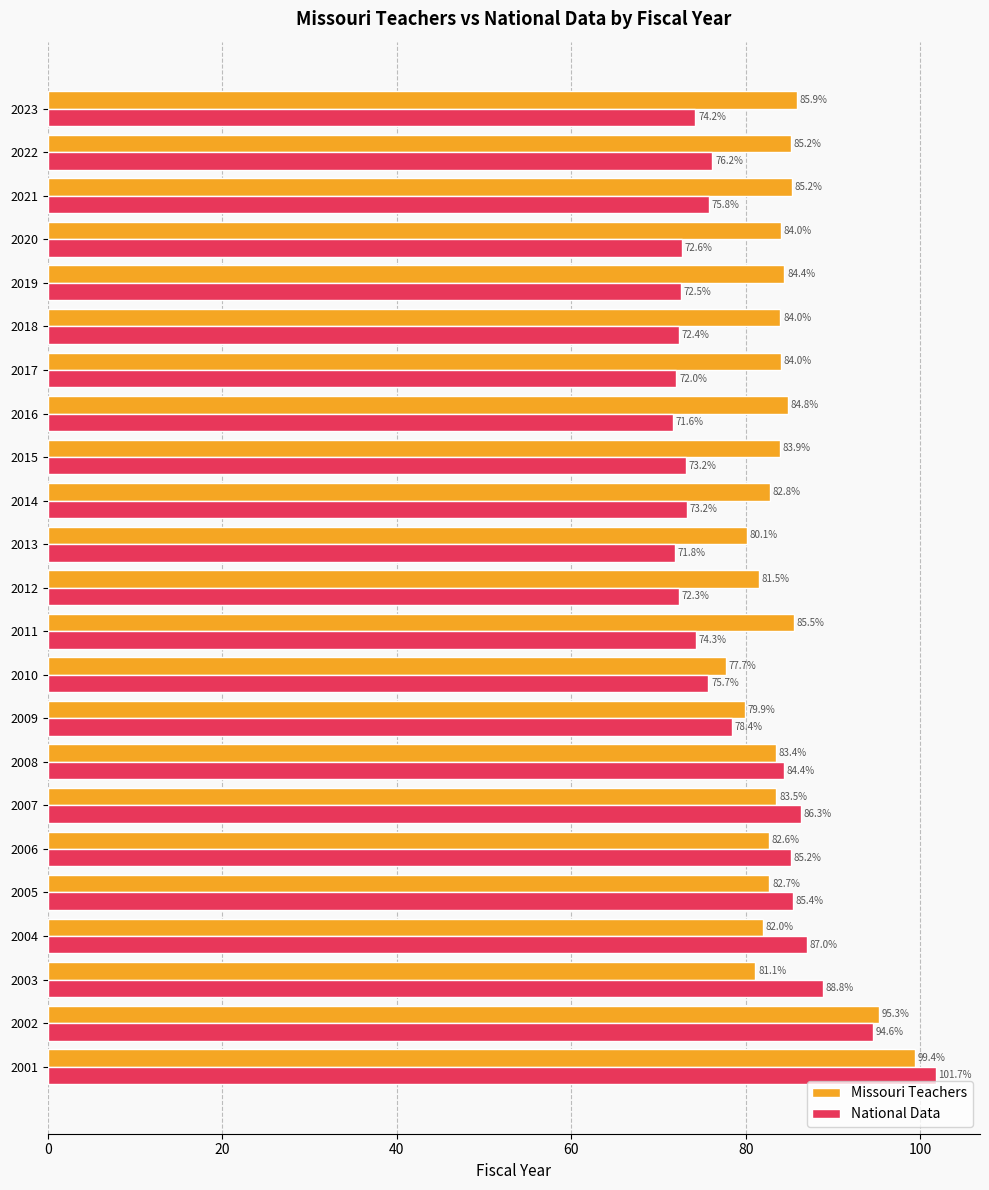

True or false: National Data has a value of 95.5 at 2020.

False